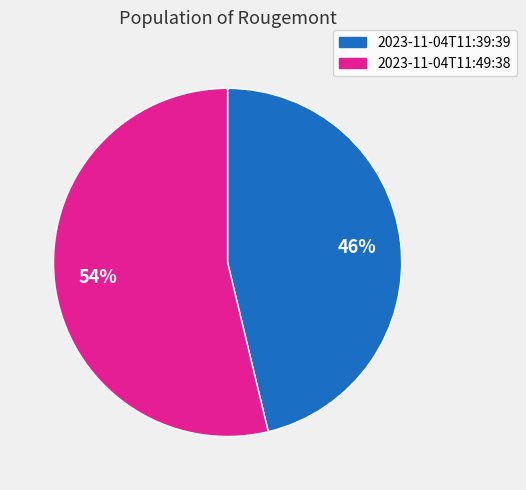

Does any single category account for the majority?

Yes